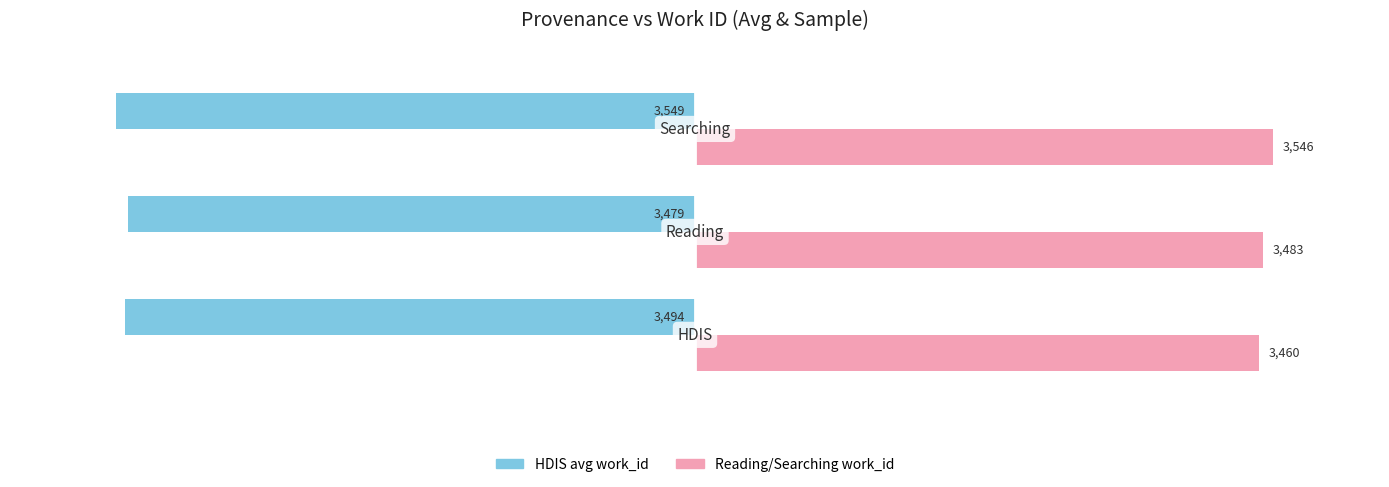

Count the Reading/Searching work_id values in the range 3460 to 3546.

3